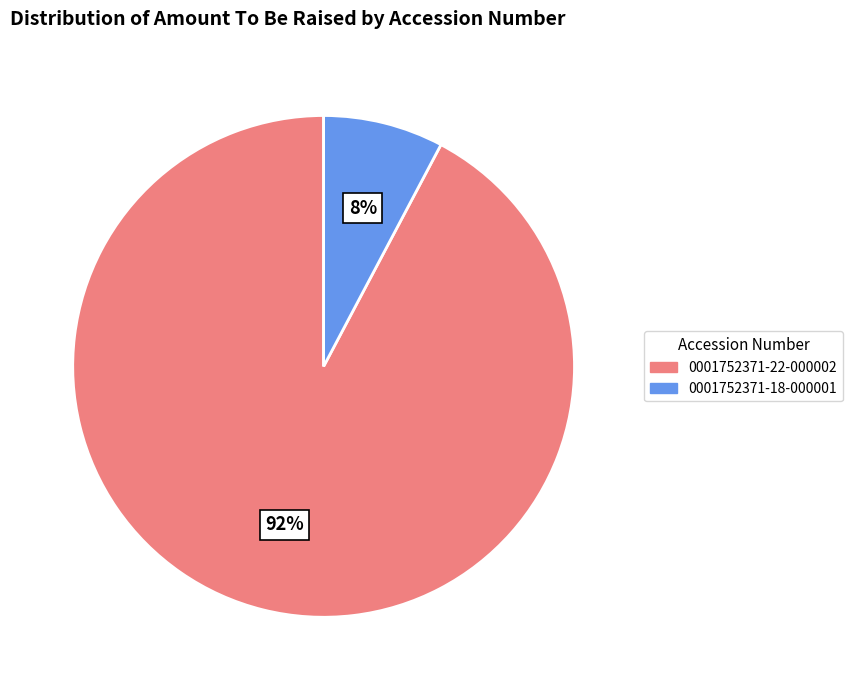

Rank the categories by value from lowest to highest.

0001752371-18-000001, 0001752371-22-000002